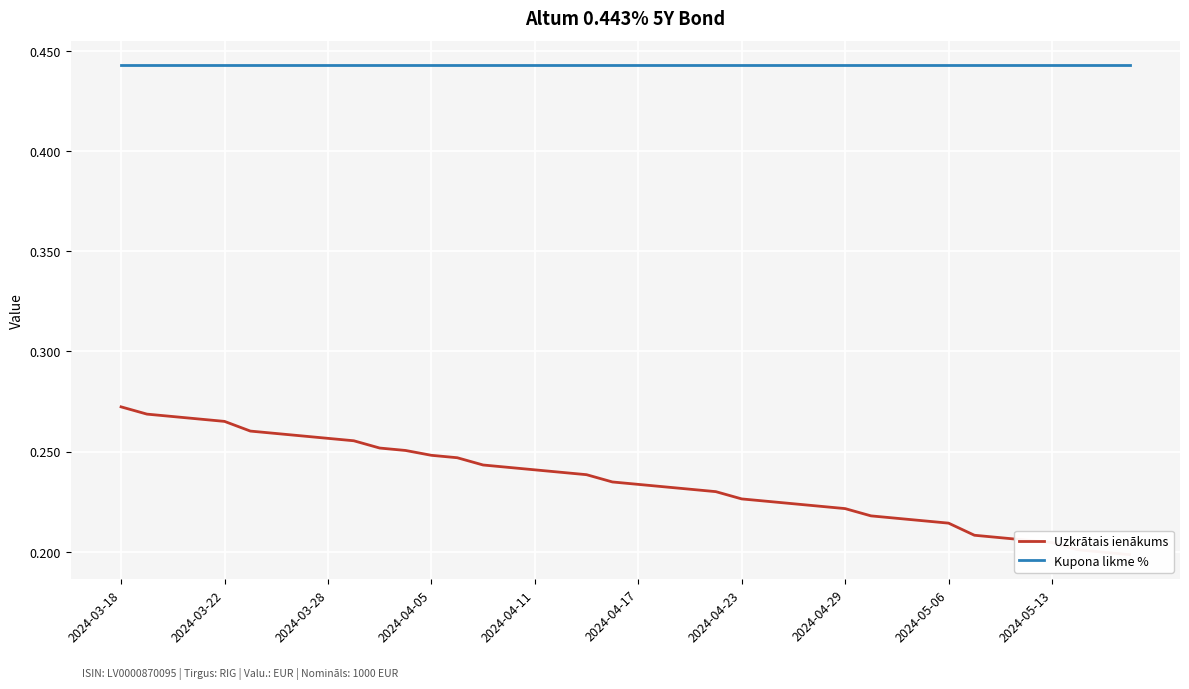

At how many categories does at least one series exceed 0?

40